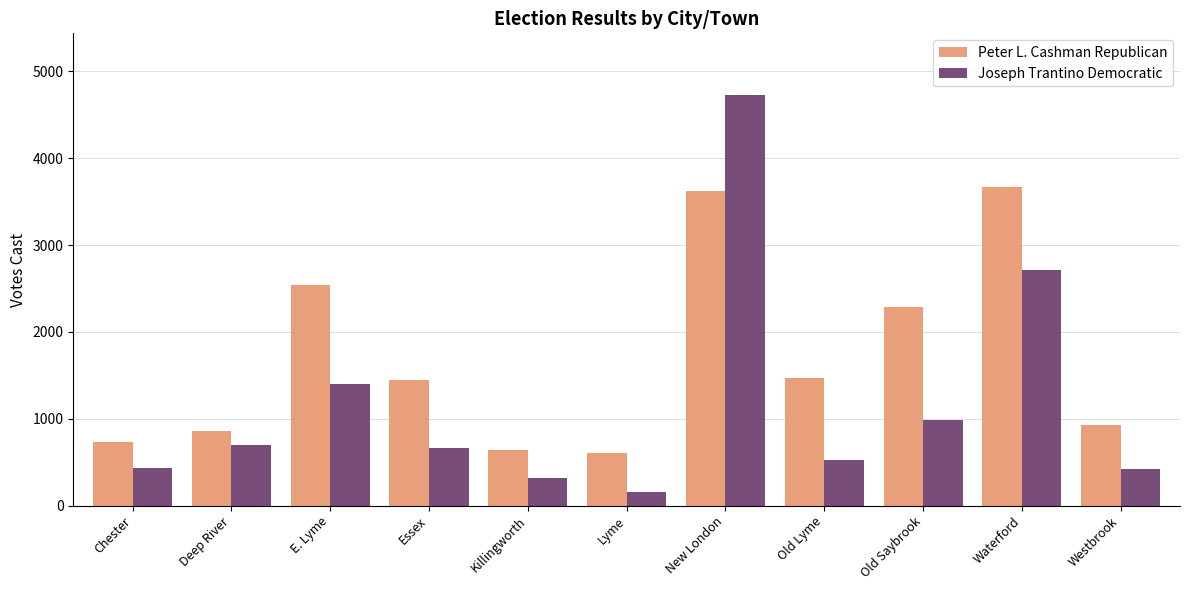

What are all the series names shown in the legend?

Peter L. Cashman Republican, Joseph Trantino Democratic